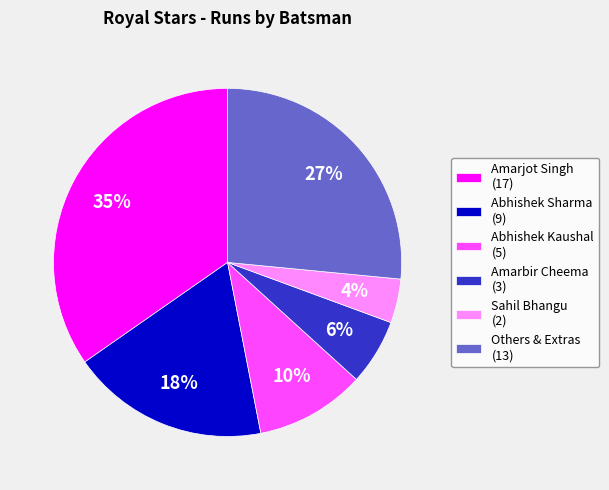

Is there a majority slice in this chart?

No